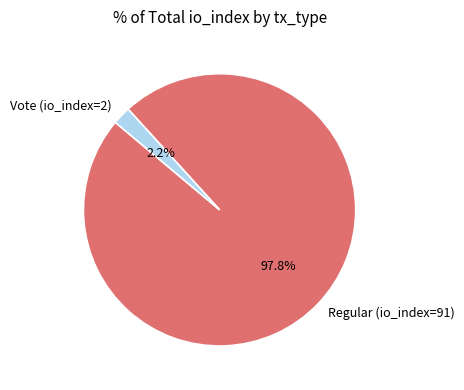

Which slice is the largest?

Regular (io_index=91)